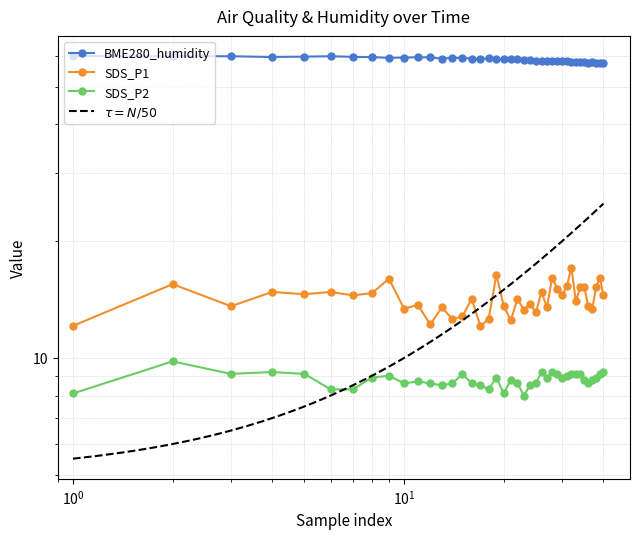

True or false: SDS_P2 and SDS_P1 intersect in this chart.

False